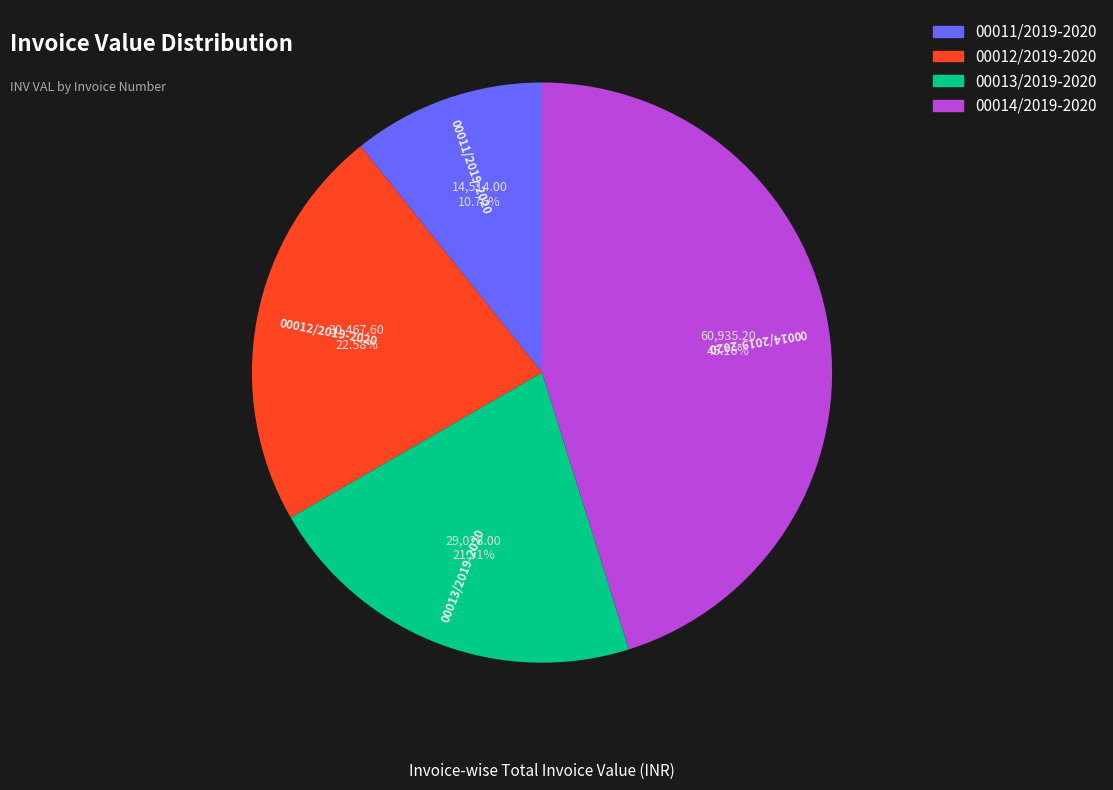

To the nearest percent, what portion does 00014/2019-2020 represent?

45%